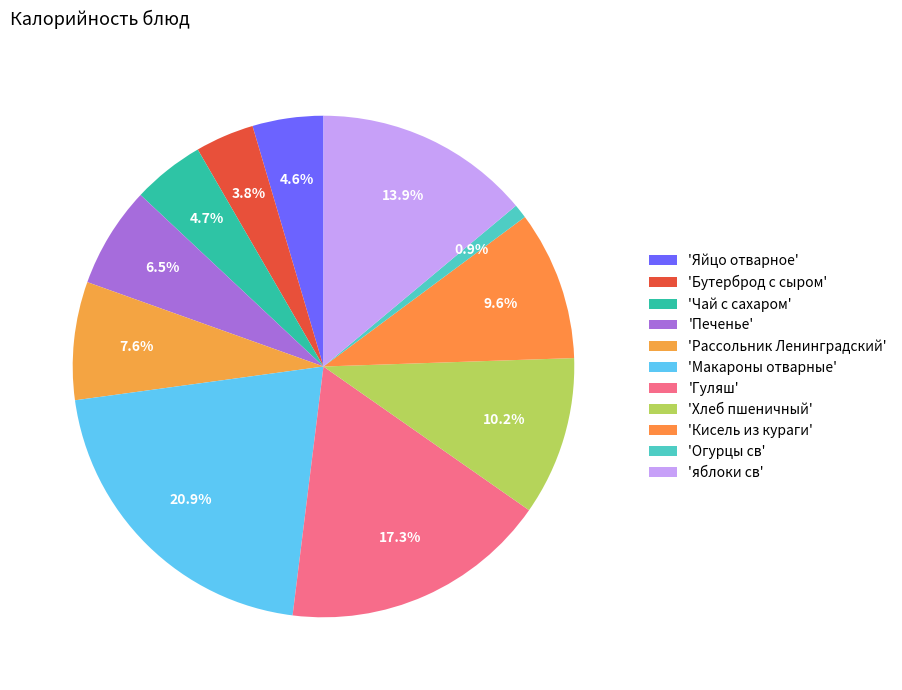

Count the number of slices in the pie.

11